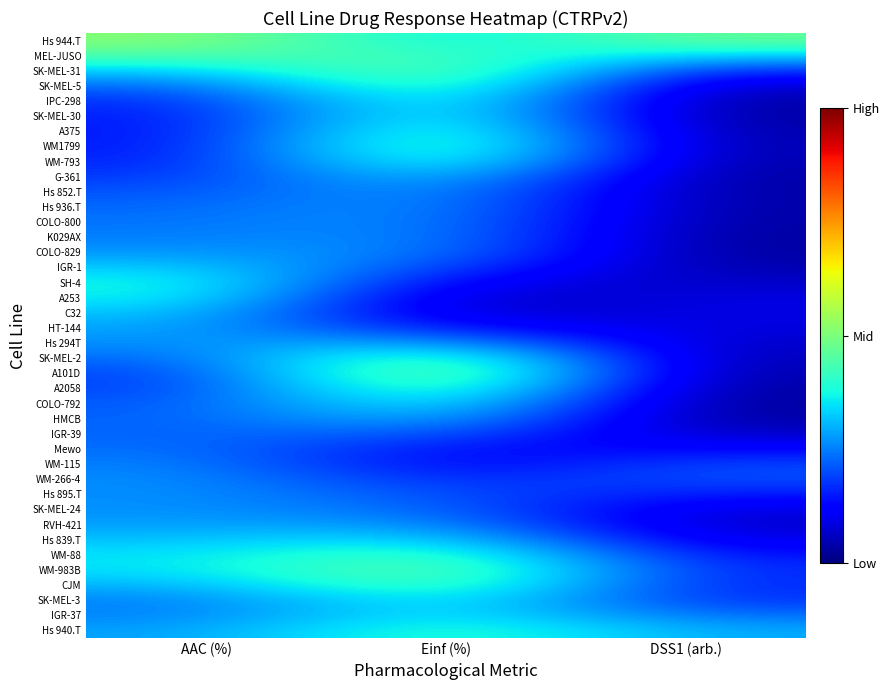

List the series in order of their peak value, highest first.

A101D, Hs 944.T, A2058, WM1799, SK-MEL-31, WM-983B, SK-MEL-2, SK-MEL-5, A375, CJM, WM-793, WM-88, MEL-JUSO, IPC-298, SK-MEL-30, Hs 940.T, COLO-792, SK-MEL-3, SH-4, IGR-37, A253, Hs 839.T, G-361, IGR-1, C32, HMCB, Hs 294T, Hs 852.T, HT-144, RVH-421, Hs 936.T, COLO-829, COLO-800, K029AX, SK-MEL-24, Hs 895.T, WM-266-4, WM-115, Mewo, IGR-39